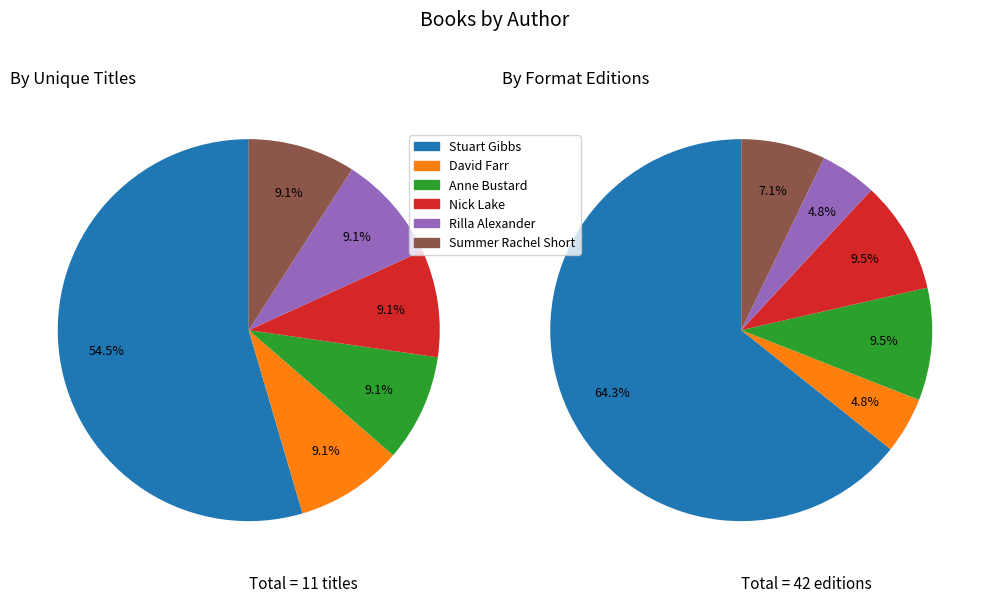

What is the largest slice in the pie chart?

Stuart Gibbs